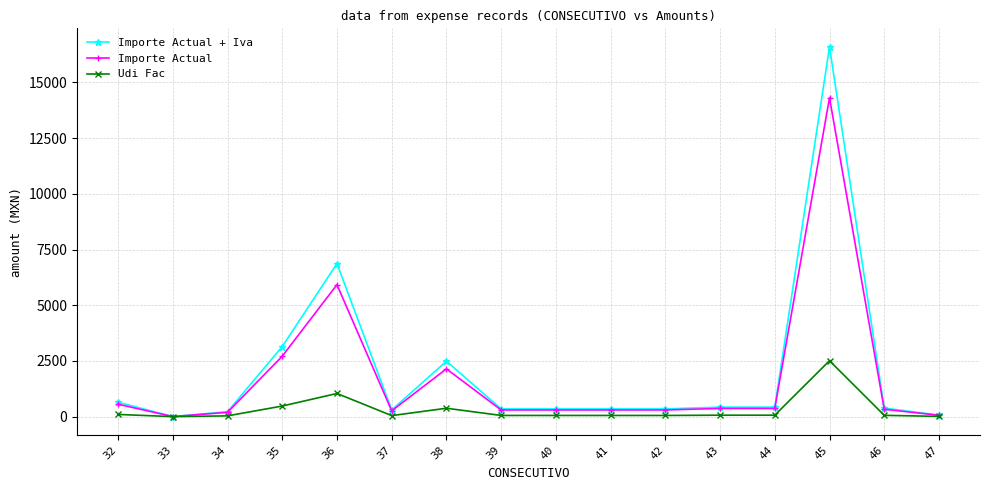

True or false: Udi Fac has more than 0 points higher than both neighbors.

True